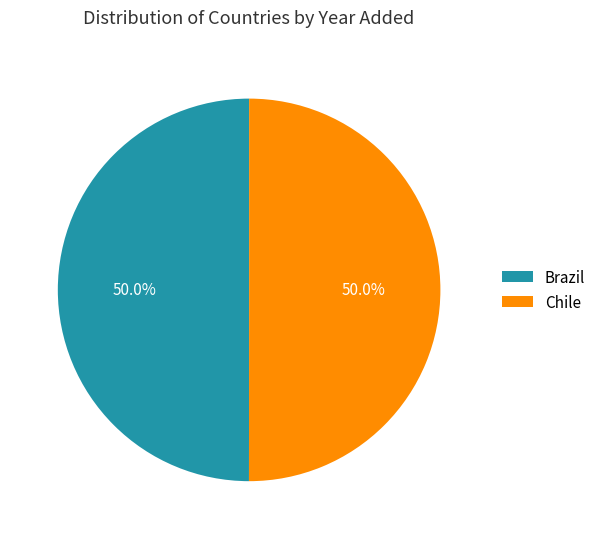

What portion of the pie excludes Brazil?

50.0%